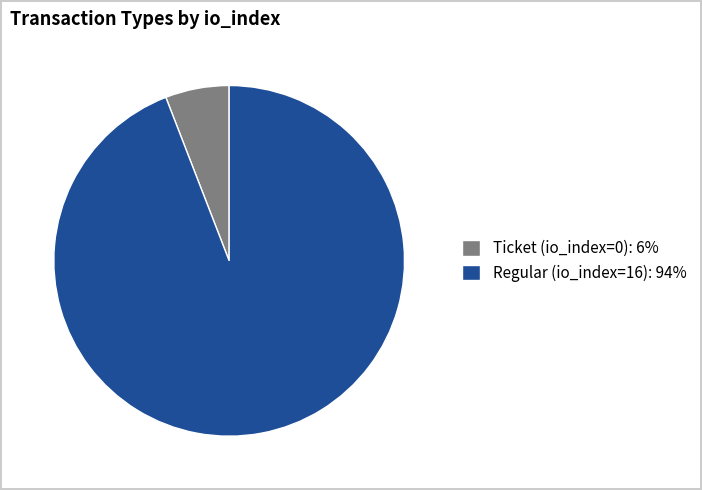

Which has a higher value, Ticket (io_index=0): 6% or Regular (io_index=16): 94%?

Regular (io_index=16): 94%